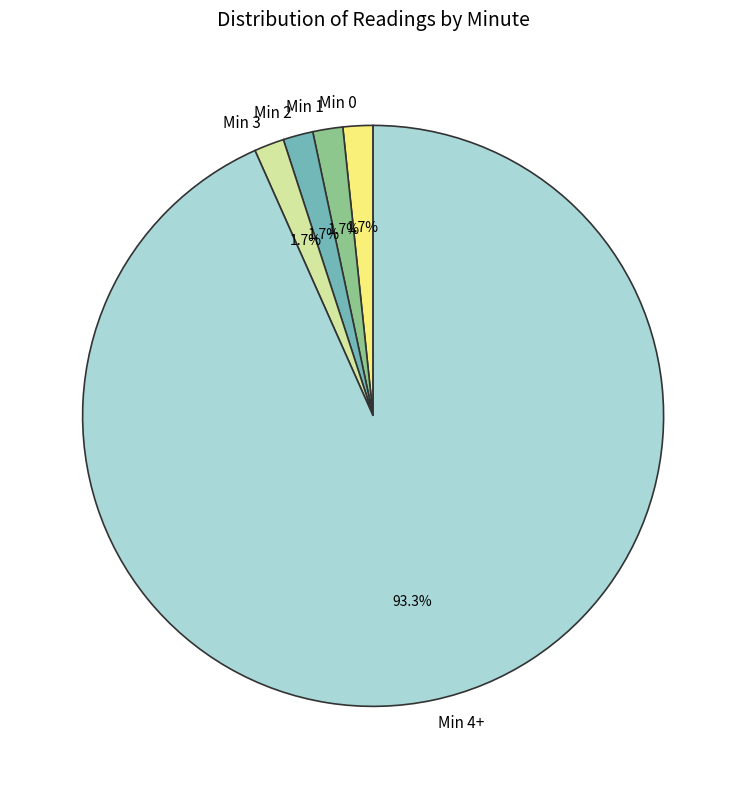

Which category has the biggest portion of the pie?

Min 4+